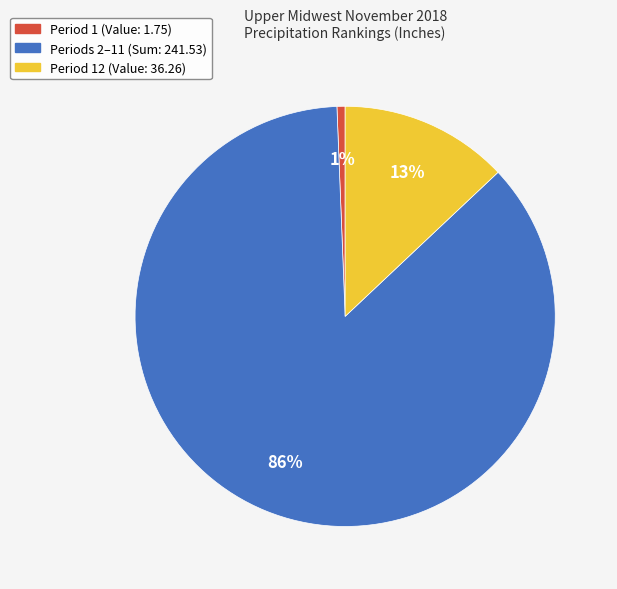

Does any single category account for the majority?

Yes